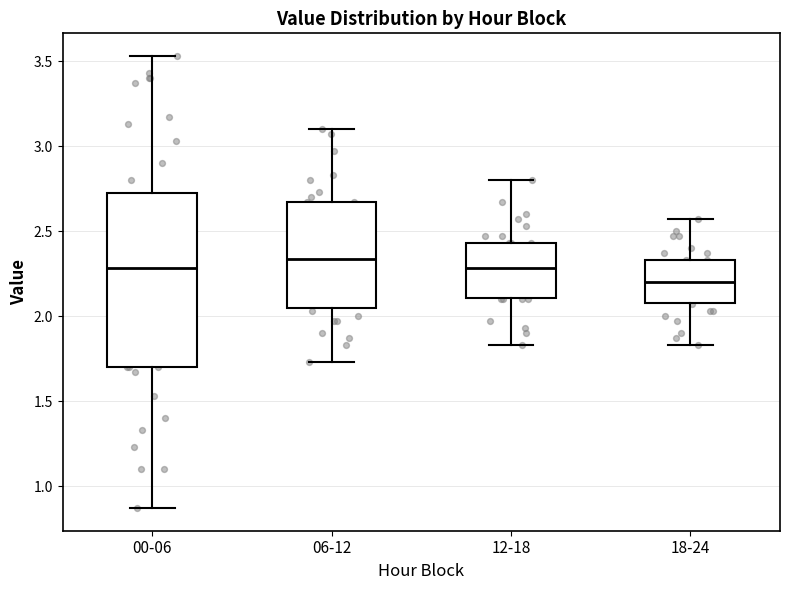

Reading left to right, read every box against the y-axis: the position of its median line, the range the box covers, and the ends of its whiskers. The values are not printed on the chart, so give them approximately, as read against the axis.

00-06: median 2.30, box 1.70 to 2.75, whiskers 0.85 to 3.55
06-12: median 2.35, box 2.05 to 2.65, whiskers 1.75 to 3.10
12-18: median 2.30, box 2.10 to 2.45, whiskers 1.85 to 2.80
18-24: median 2.20, box 2.10 to 2.35, whiskers 1.85 to 2.55